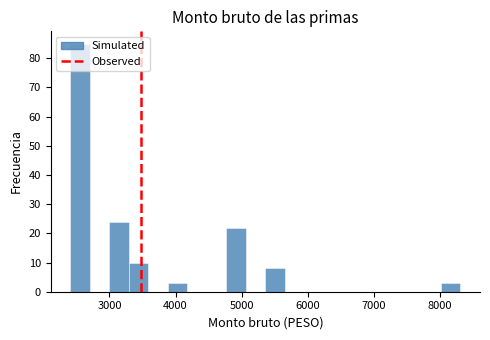

Around what value on the x-axis is the tallest bar? Give the approximate position of its centre, as read against the axis.

2600